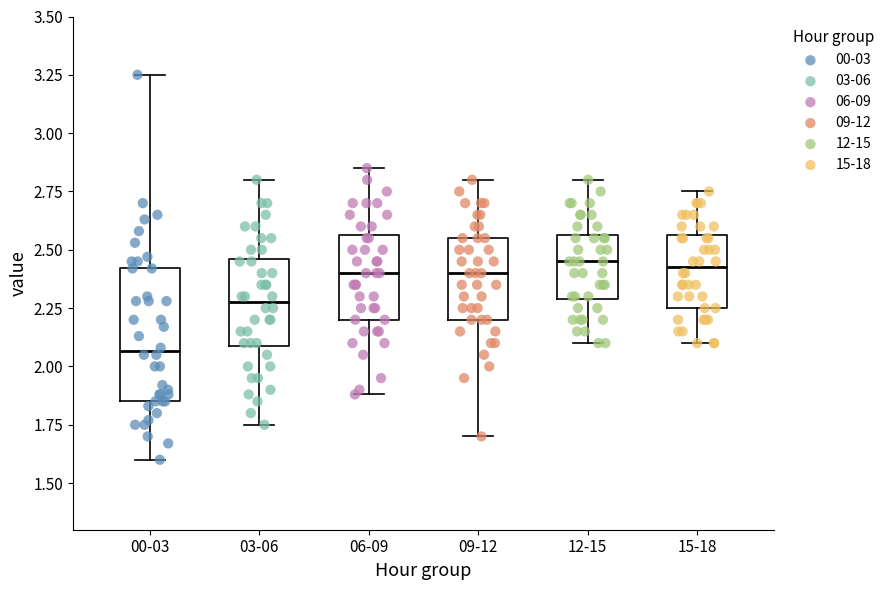

Reading left to right, transcribe this box plot: for each box, give where its median line is, the range the box spans, and where its two whiskers end, as read against the y-axis. The values are not printed on the chart, so give them approximately, as read against the axis.

00-03: median 2.05, box 1.85 to 2.40, whiskers 1.60 to 3.25
03-06: median 2.30, box 2.10 to 2.45, whiskers 1.75 to 2.80
06-09: median 2.40, box 2.20 to 2.55, whiskers 1.90 to 2.85
09-12: median 2.40, box 2.20 to 2.55, whiskers 1.70 to 2.80
12-15: median 2.45, box 2.30 to 2.55, whiskers 2.10 to 2.80
15-18: median 2.45, box 2.25 to 2.55, whiskers 2.10 to 2.75